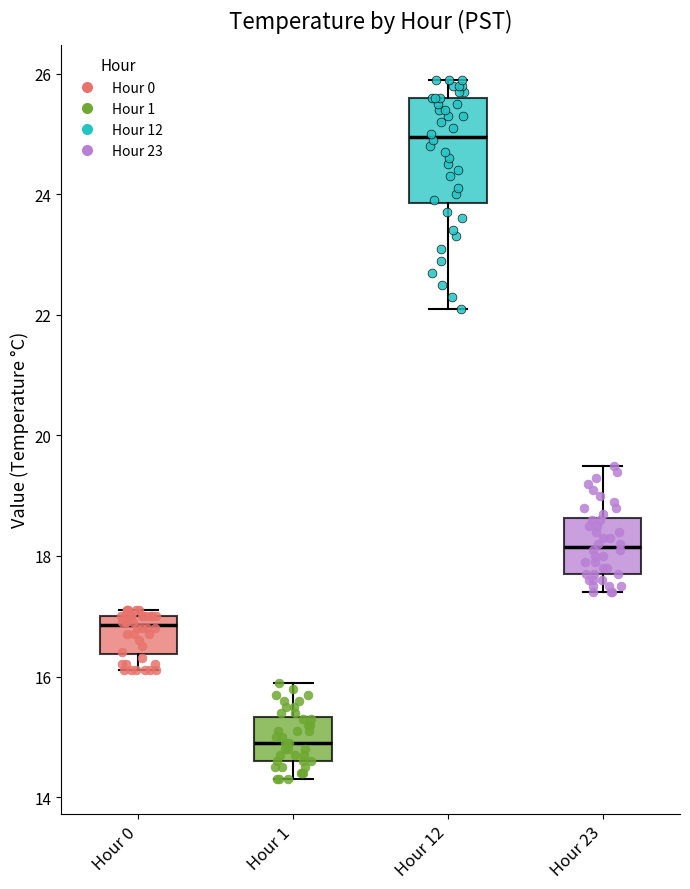

Reading left to right, transcribe this box plot: for each box, give where its median line is, the range the box spans, and where its two whiskers end, as read against the y-axis. The values are not printed on the chart, so give them approximately, as read against the axis.

Hour 0: median 16.8, box 16.4 to 17.0, whiskers 16.2 to 17.2
Hour 1: median 15.0, box 14.6 to 15.4, whiskers 14.4 to 16.0
Hour 12: median 25.0, box 23.8 to 25.6, whiskers 22.2 to 26.0
Hour 23: median 18.2, box 17.8 to 18.6, whiskers 17.4 to 19.6